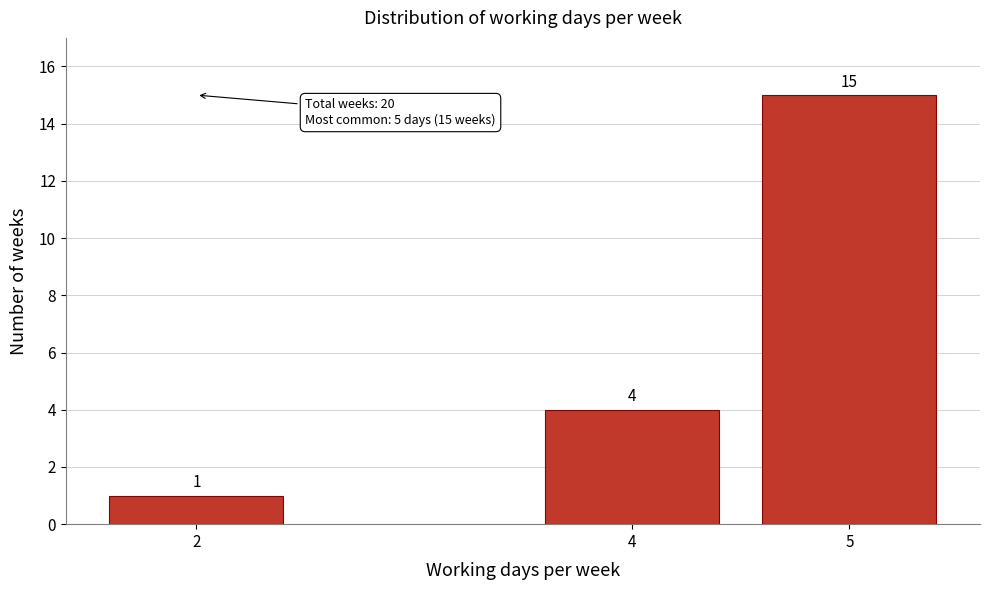

Reading left to right, list all the values displayed in this chart.

1	4	15